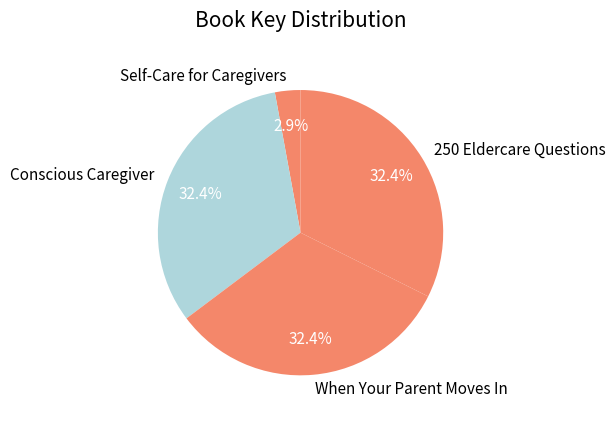

Which category has the smallest portion of the pie?

Self-Care for Caregivers